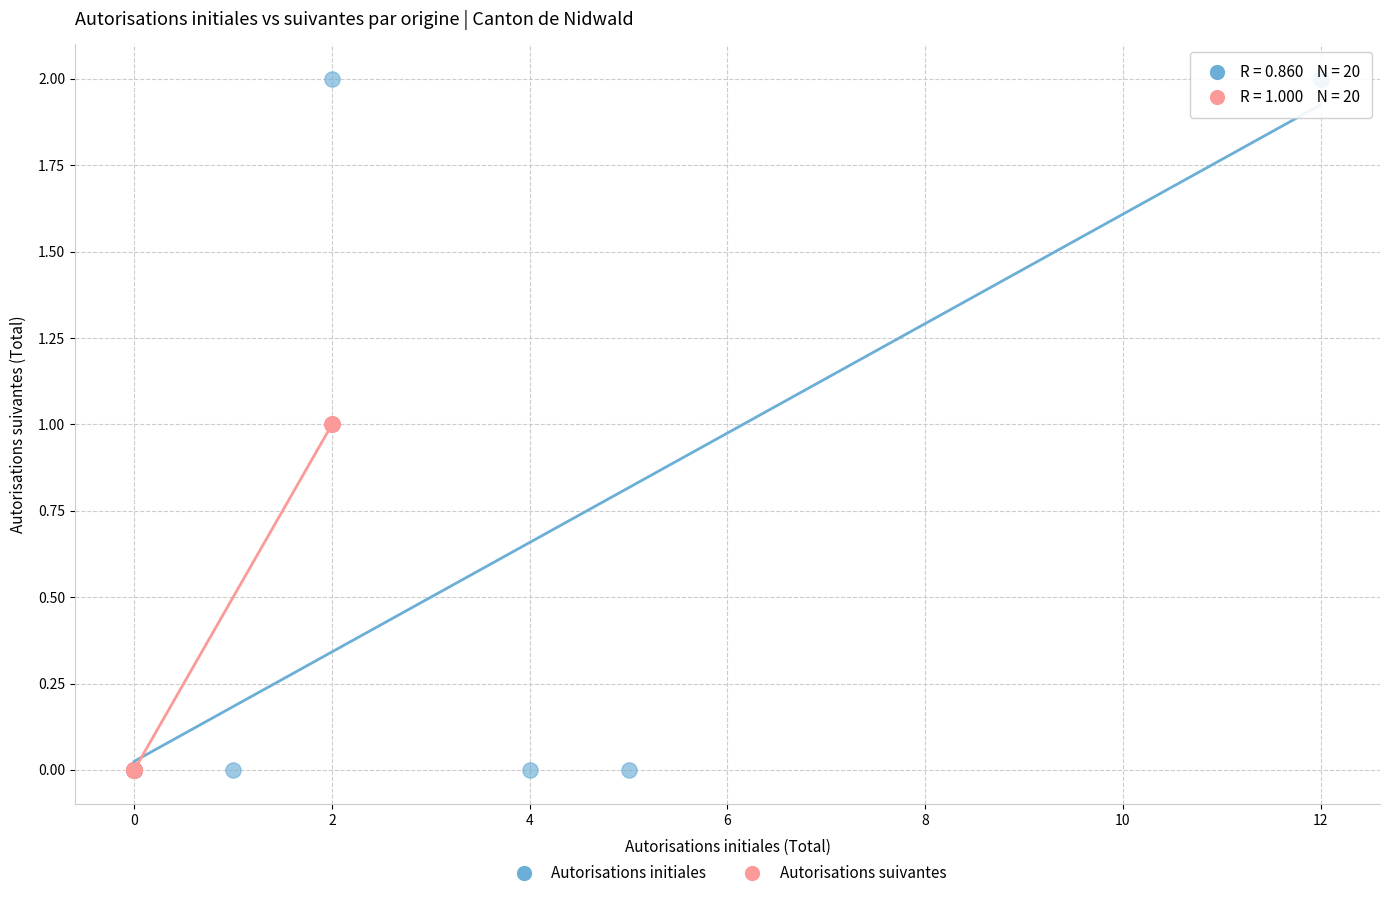

Which series has the largest Y range (max minus min)?

Autorisations initiales